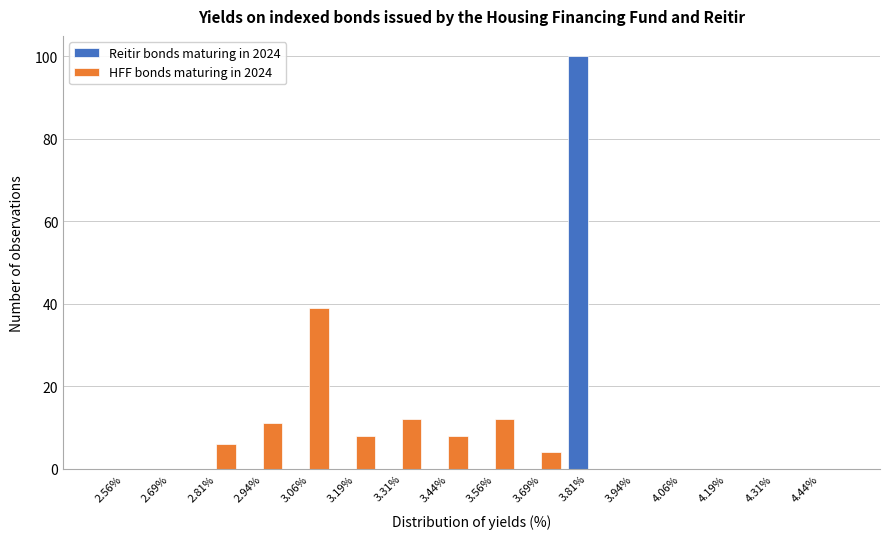

In the HFF bonds maturing in 2024 series, which range on the x-axis has the tallest bar?

3.000 to 3.125